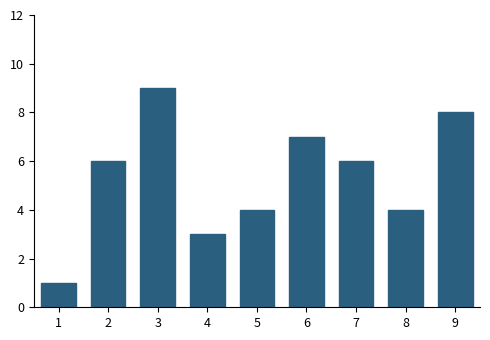

Reading left to right, extract all data points from this chart.

1	6	9	3	4	7	6	4	8